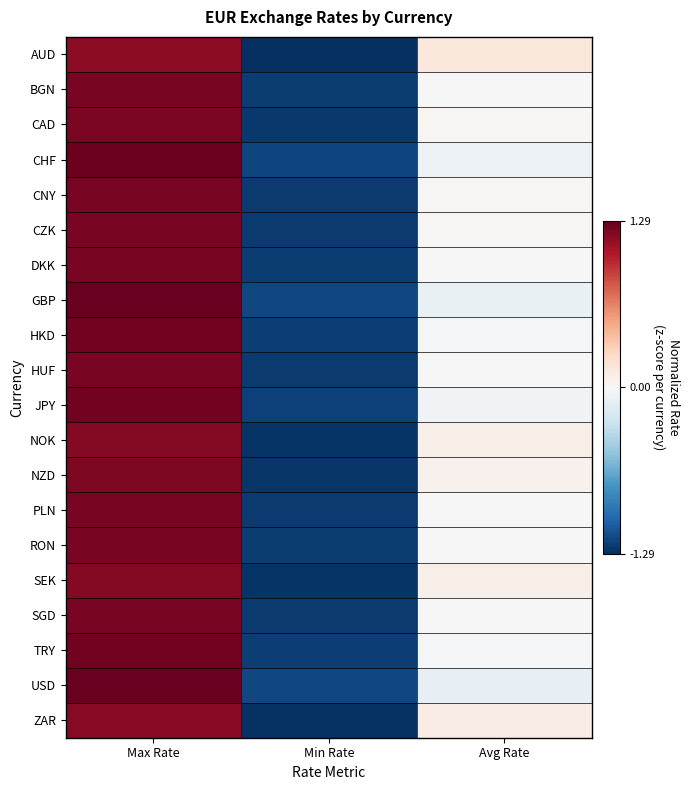

Reading left to right, extract all data points from this chart.

AUD: Max Rate=1.2	Min Rate=-1.3	Avg Rate=0.1
BGN: Max Rate=1.2	Min Rate=-1.2	Avg Rate=-0.0
CAD: Max Rate=1.2	Min Rate=-1.2	Avg Rate=0.0
CHF: Max Rate=1.3	Min Rate=-1.2	Avg Rate=-0.1
CNY: Max Rate=1.2	Min Rate=-1.2	Avg Rate=0.0
CZK: Max Rate=1.2	Min Rate=-1.2	Avg Rate=0.0
DKK: Max Rate=1.2	Min Rate=-1.2	Avg Rate=0.0
GBP: Max Rate=1.3	Min Rate=-1.2	Avg Rate=-0.1
HKD: Max Rate=1.2	Min Rate=-1.2	Avg Rate=-0.0
HUF: Max Rate=1.2	Min Rate=-1.2	Avg Rate=0.0
JPY: Max Rate=1.2	Min Rate=-1.2	Avg Rate=-0.0
NOK: Max Rate=1.2	Min Rate=-1.3	Avg Rate=0.1
NZD: Max Rate=1.2	Min Rate=-1.2	Avg Rate=0.1
PLN: Max Rate=1.2	Min Rate=-1.2	Avg Rate=0.0
RON: Max Rate=1.2	Min Rate=-1.2	Avg Rate=-0.0
SEK: Max Rate=1.2	Min Rate=-1.3	Avg Rate=0.1
SGD: Max Rate=1.2	Min Rate=-1.2	Avg Rate=0.0
TRY: Max Rate=1.2	Min Rate=-1.2	Avg Rate=-0.0
USD: Max Rate=1.3	Min Rate=-1.2	Avg Rate=-0.1
ZAR: Max Rate=1.2	Min Rate=-1.3	Avg Rate=0.1